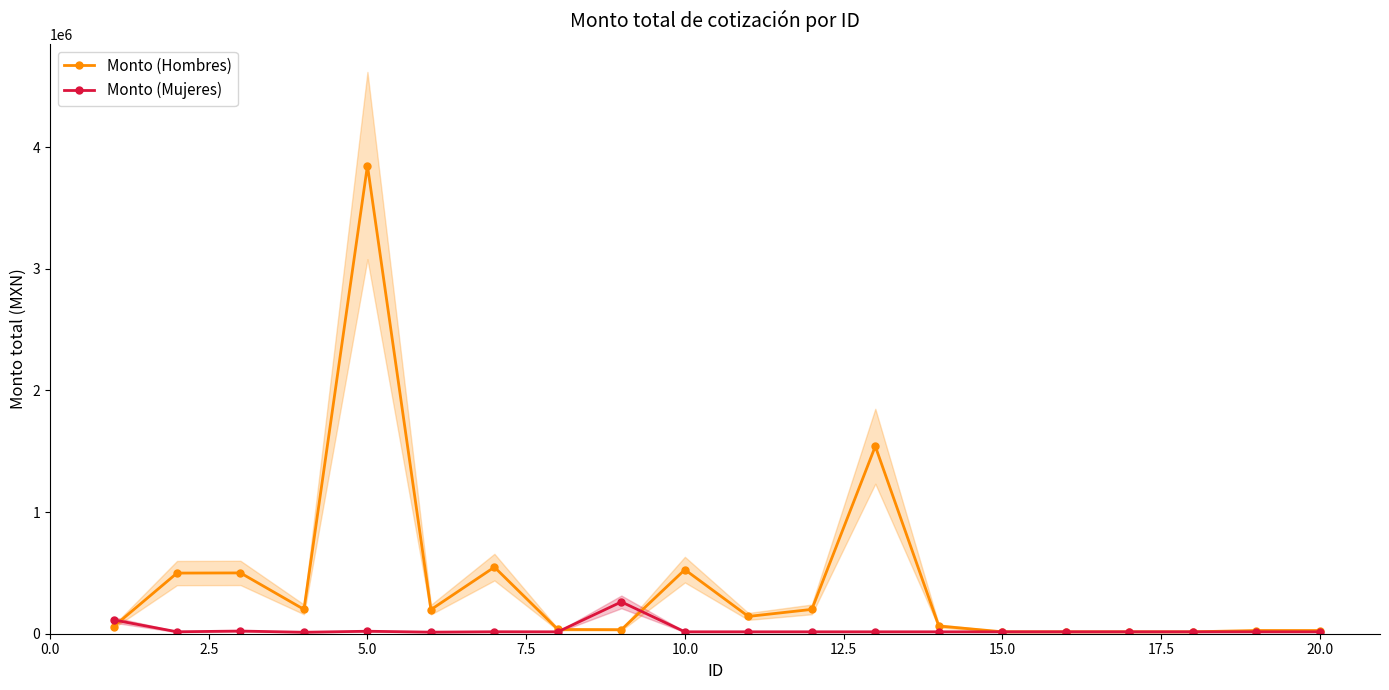

What are all the series names shown in the legend?

Monto (Hombres), Monto (Mujeres)